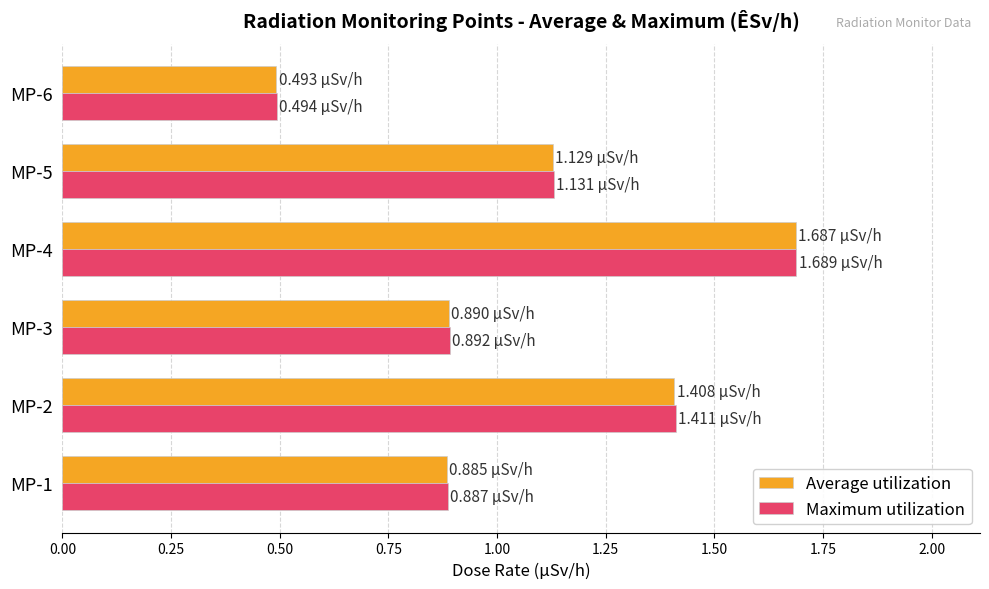

Which series changed the most between MP-4 and MP-5?

Average utilization